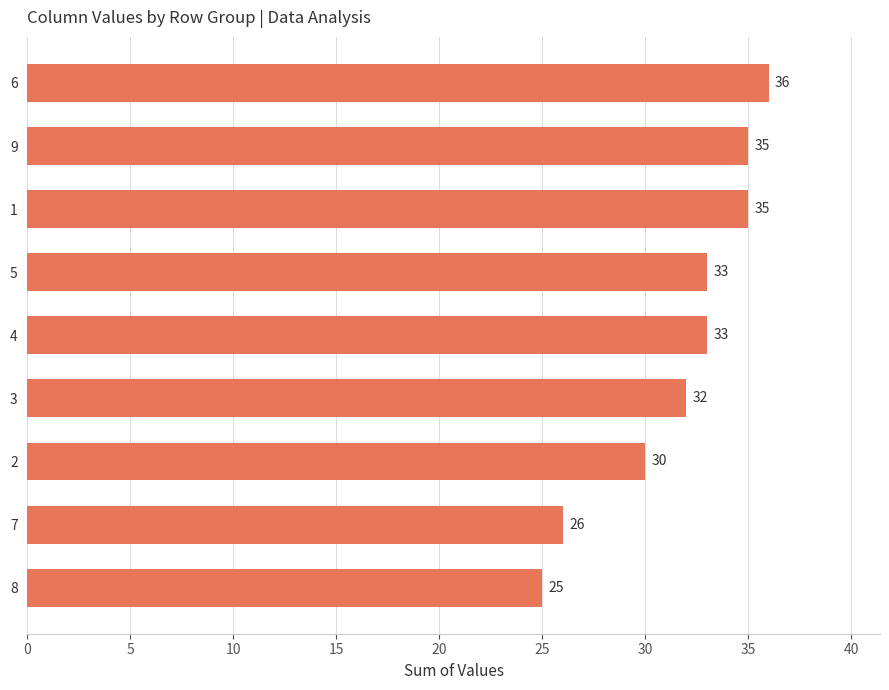

What is the maximum value shown in the chart?

36